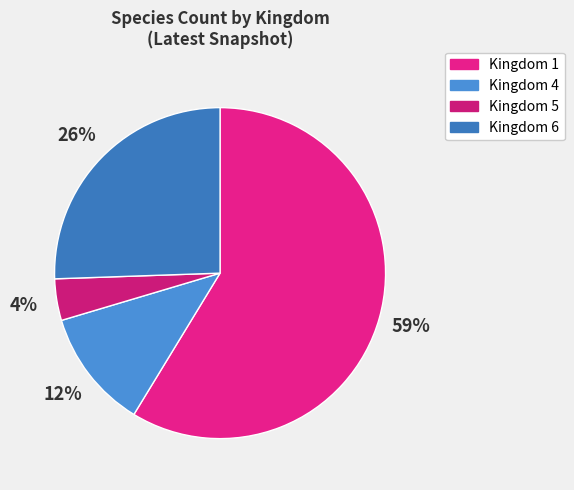

How many segments does this pie chart have?

4